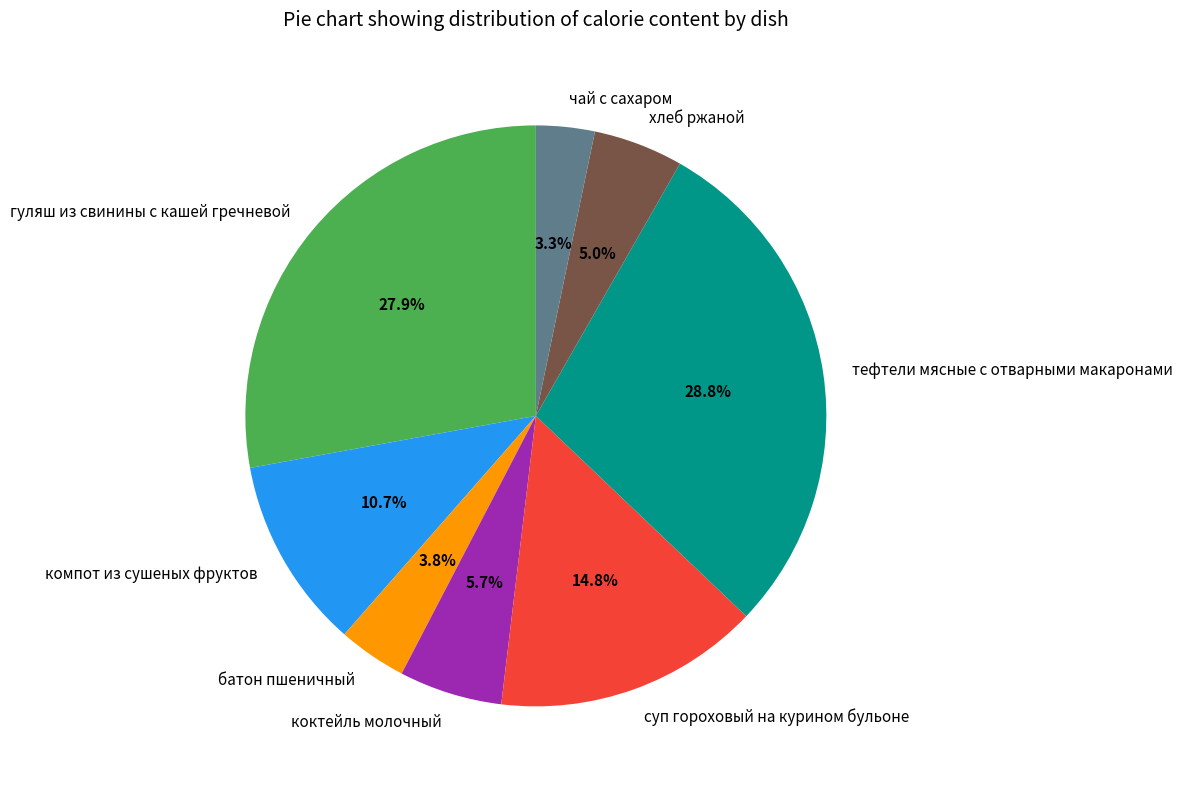

What is the ratio of the value at батон пшеничный to the value at гуляш из свинины с кашей гречневой?

0.1